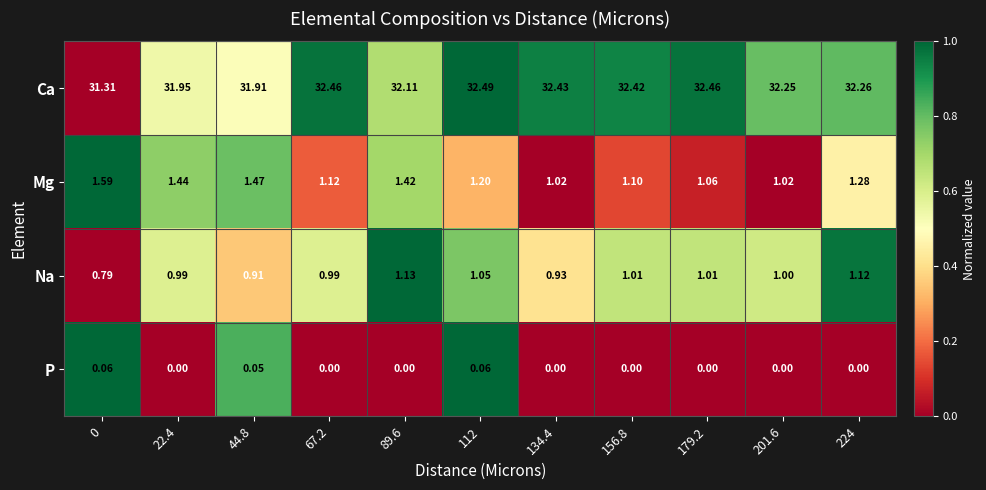

Which series has the largest range (max minus min)?

Ca